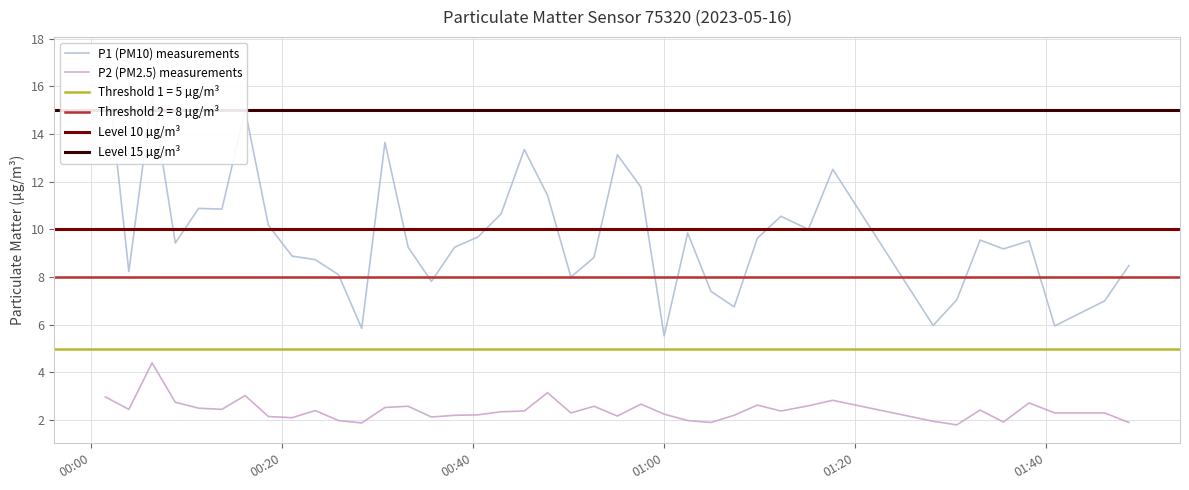

True or false: P1 has more than 2 points higher than both neighbors.

True